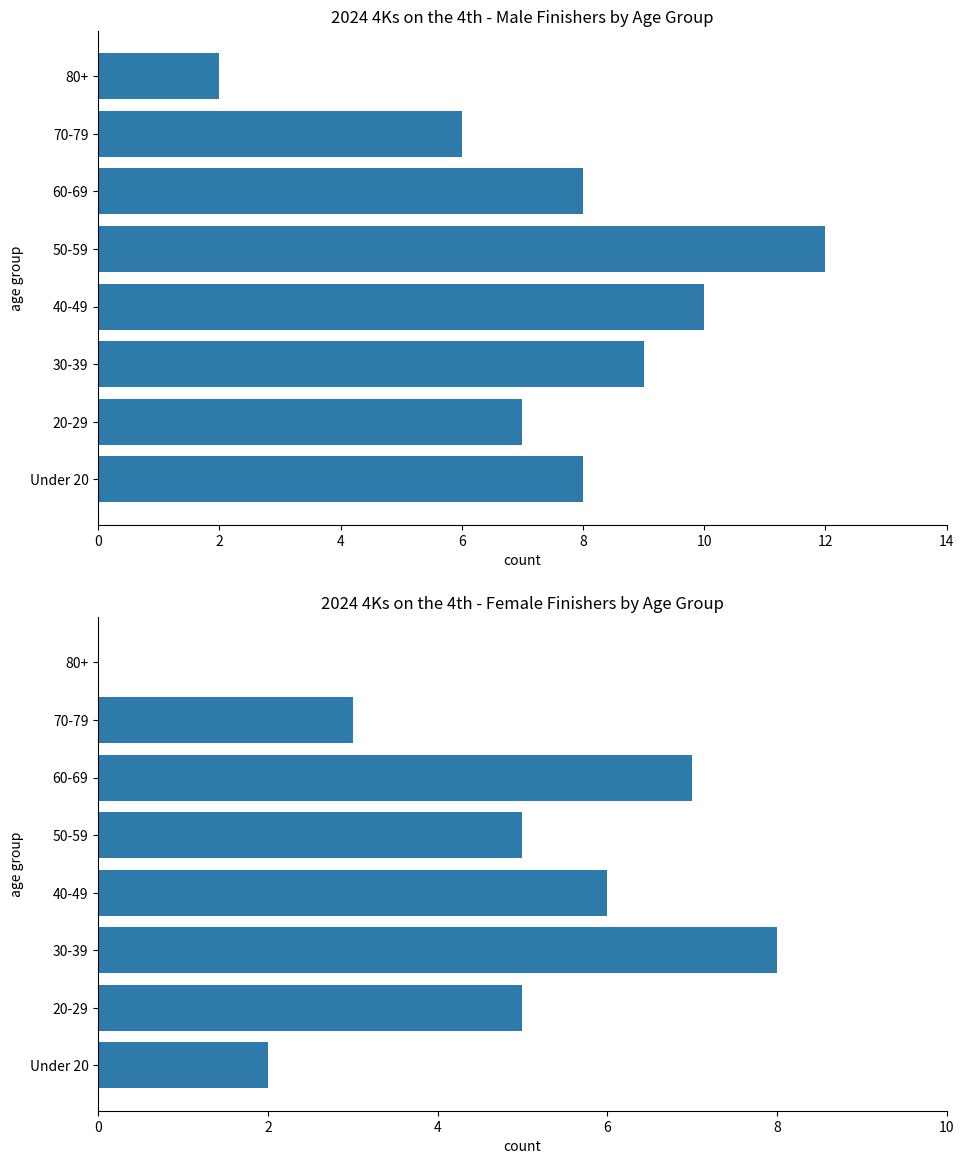

Reading right to left, list all the values displayed in this chart.

M: 2	6	8	12	10	9	7	8
F: 0	3	7	5	6	8	5	2